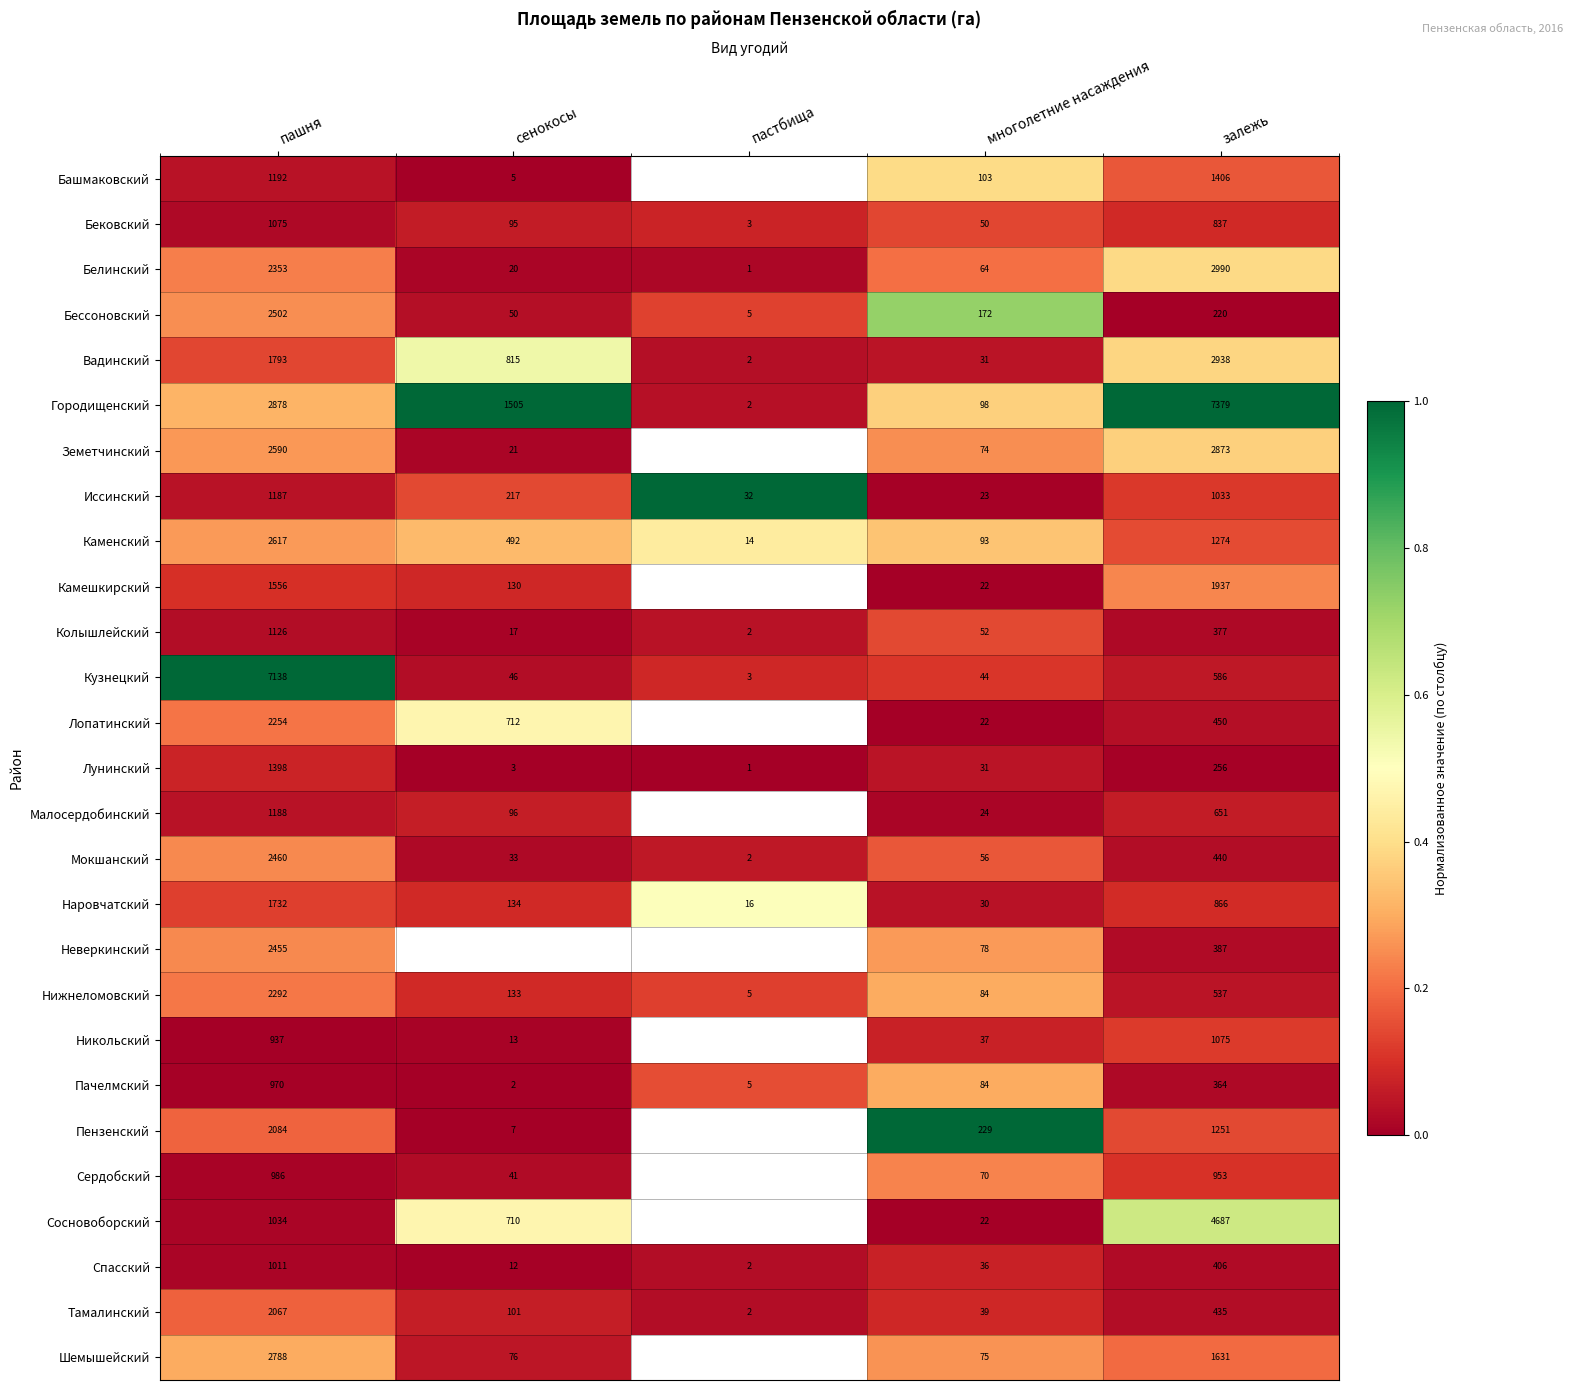

At which category does the chart reach its peak across all series?

сенокосы